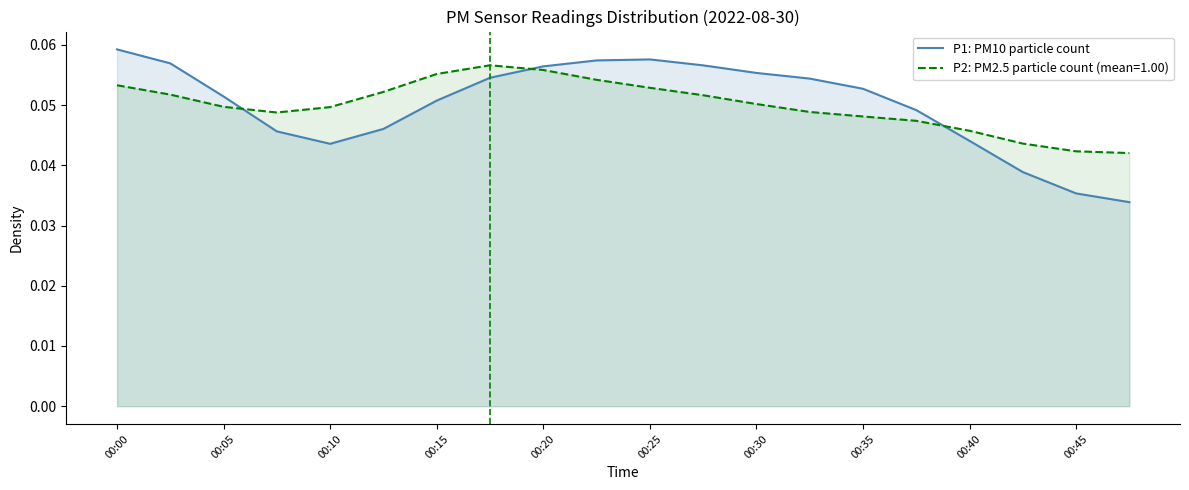

List the series in order of their peak value, highest first.

P1: PM10 particle count, P2: PM2.5 particle count (mean=1.00)